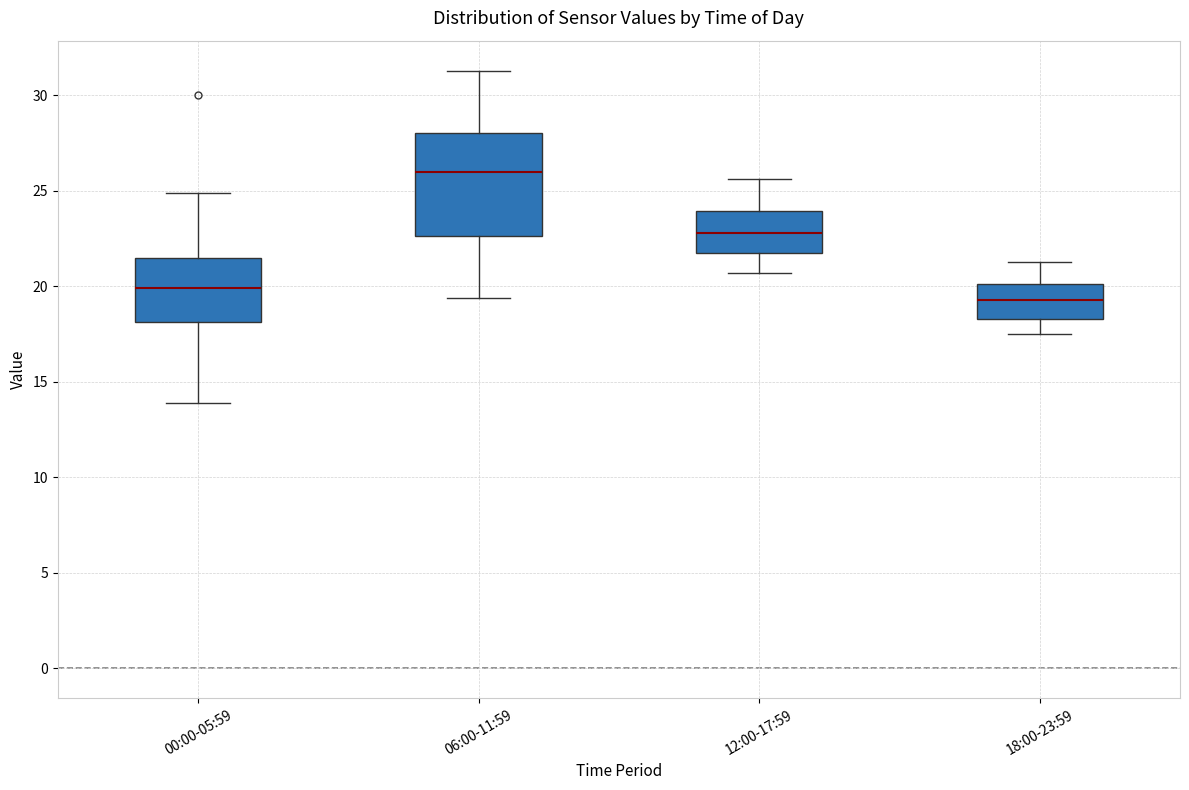

Reading left to right, transcribe this box plot: for each box, give where its median line is, the range the box spans, and where its two whiskers end, as read against the y-axis. The values are not printed on the chart, so give them approximately, as read against the axis.

00:00-05:59: median 20.0, box 18.0 to 21.5, whiskers 14.0 to 25.0
06:00-11:59: median 26.0, box 22.5 to 28.0, whiskers 19.5 to 31.5
12:00-17:59: median 23.0, box 21.5 to 24.0, whiskers 20.5 to 25.5
18:00-23:59: median 19.5, box 18.5 to 20.0, whiskers 17.5 to 21.5